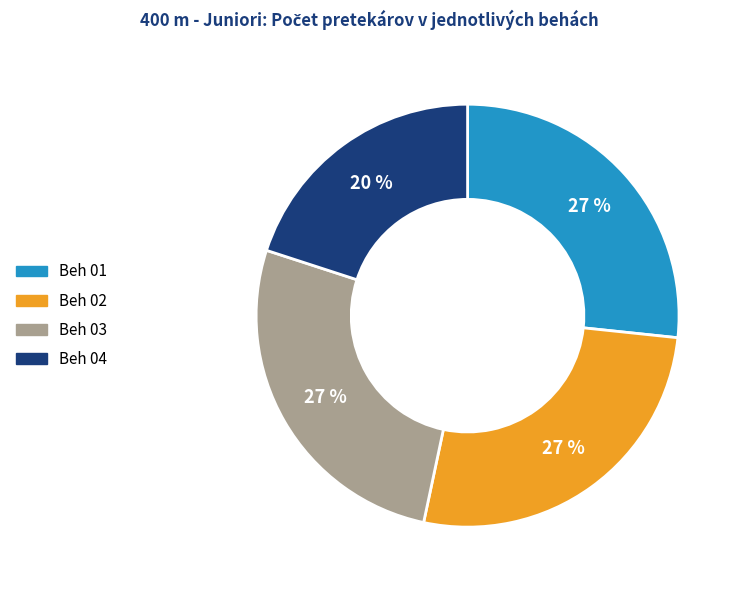

Which slice is the smallest?

Beh 04